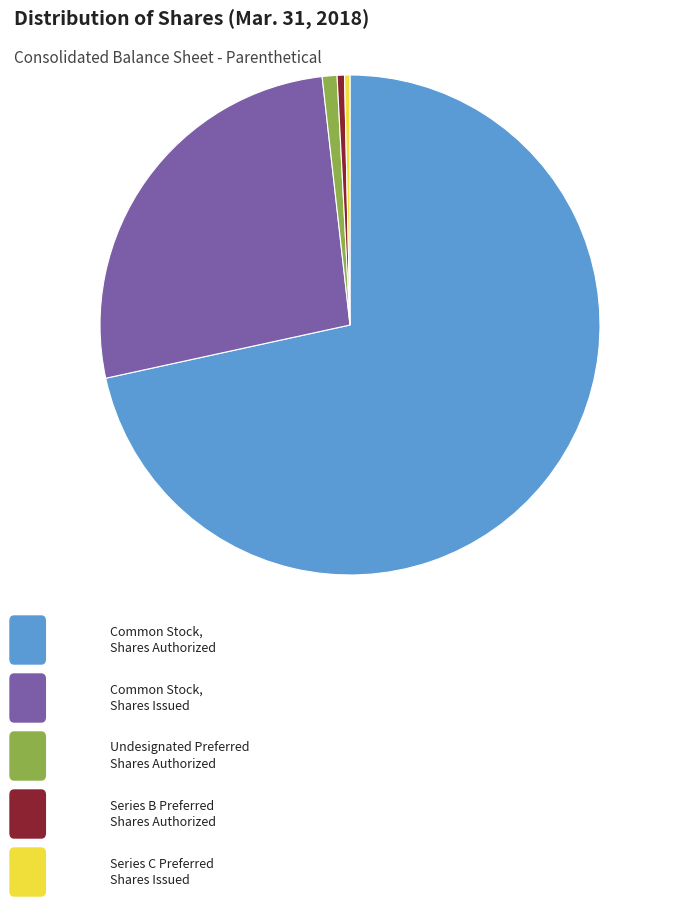

Is there a majority slice in this chart?

Yes